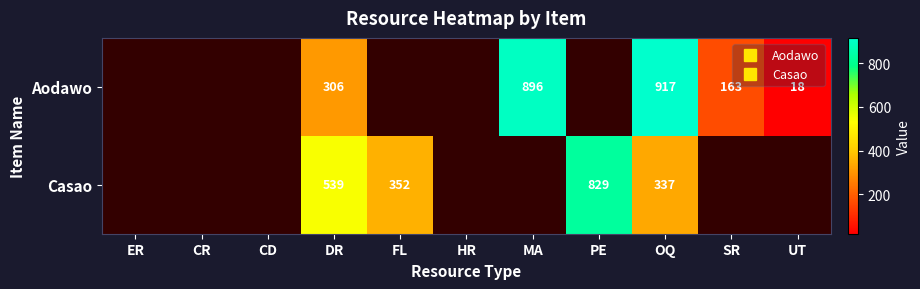

At which category is the sum across all series the highest?

OQ